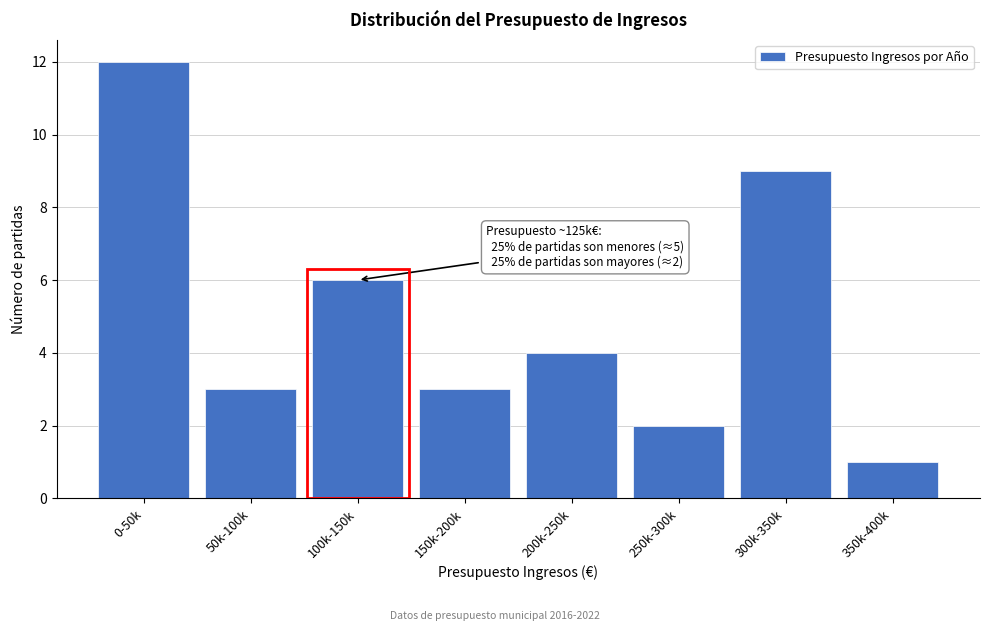

Reading left to right, extract all data points from this chart.

12	3	6	3	4	2	9	1